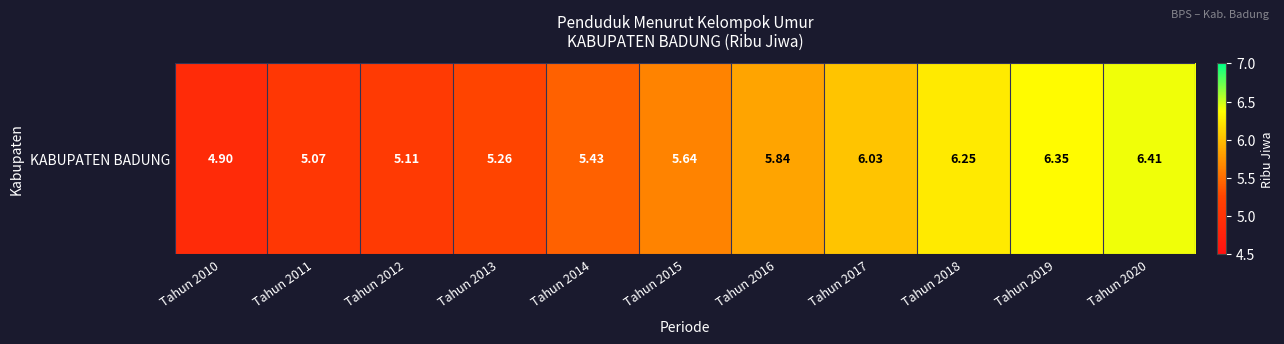

Count the number of values greater than 5.

10